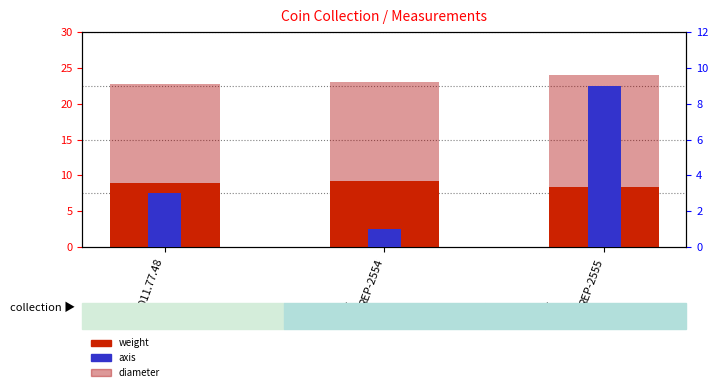

Read the axis value at REP-2554.

1.0